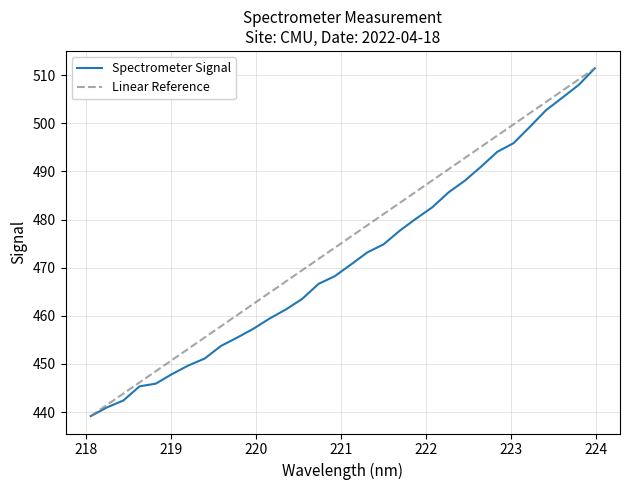

What is the lowest value of the Spectrometer Signal series?

439.2